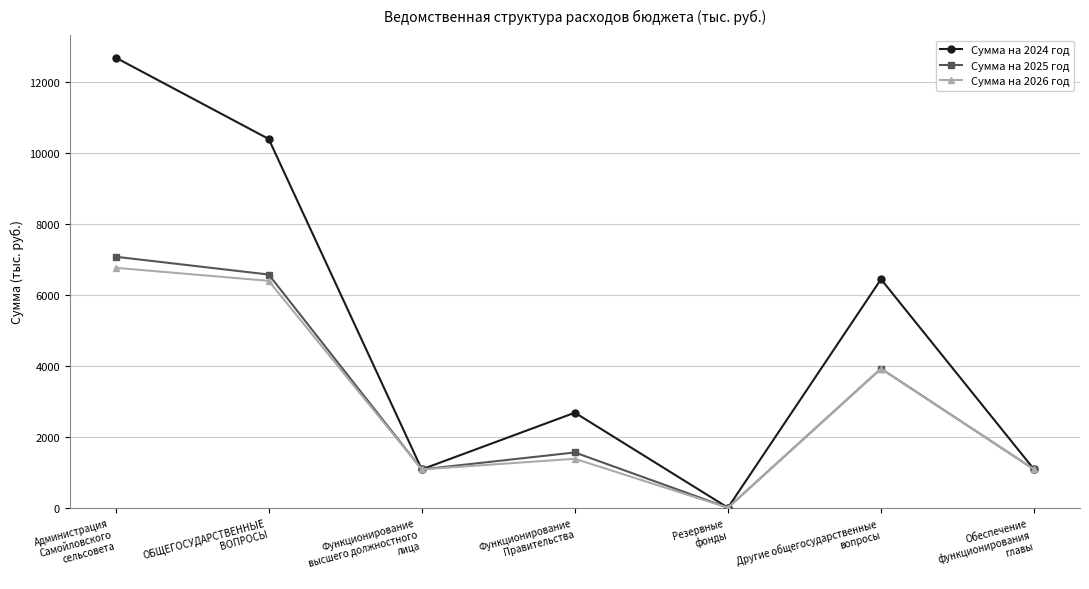

What are all the series names shown in the legend?

Сумма на 2024 год, Сумма на 2025 год, Сумма на 2026 год